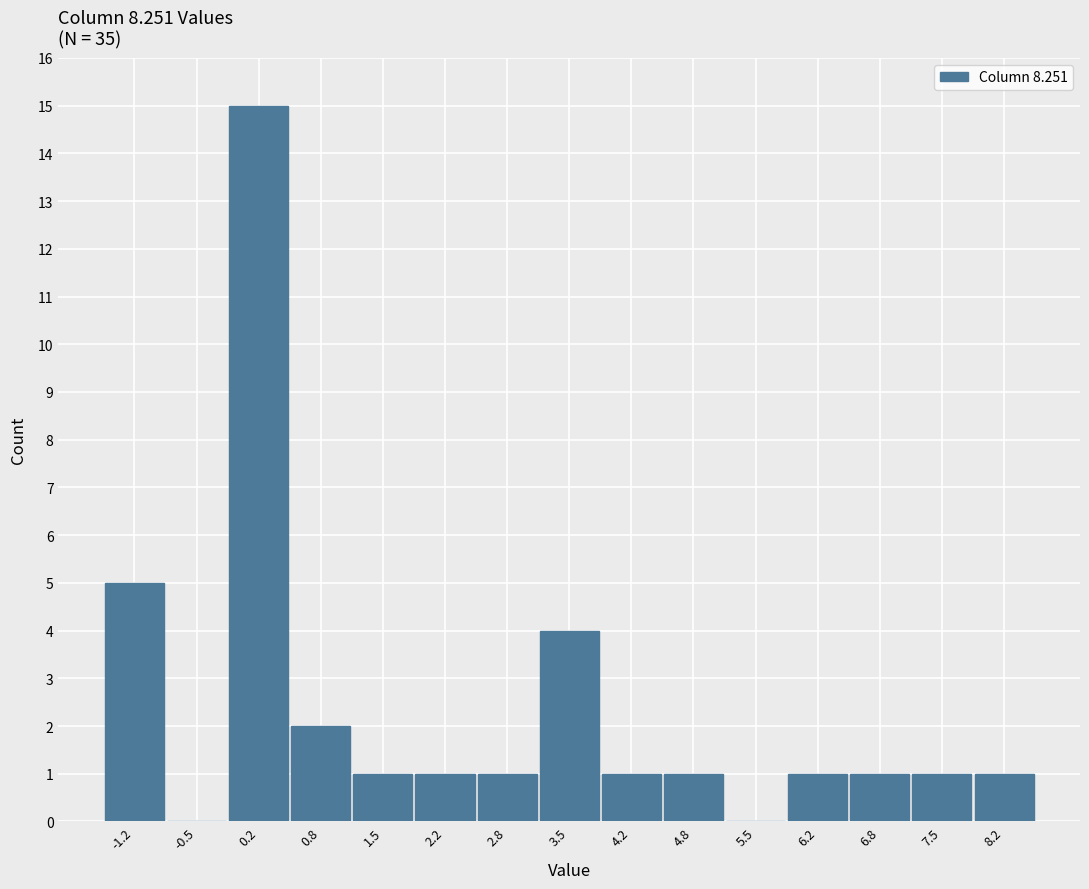

What is the height of the bar covering 3.2 to 3.8 on the x-axis? Neither the bar edges nor the heights are printed on the chart, so give them approximately, as read against the axes.

4